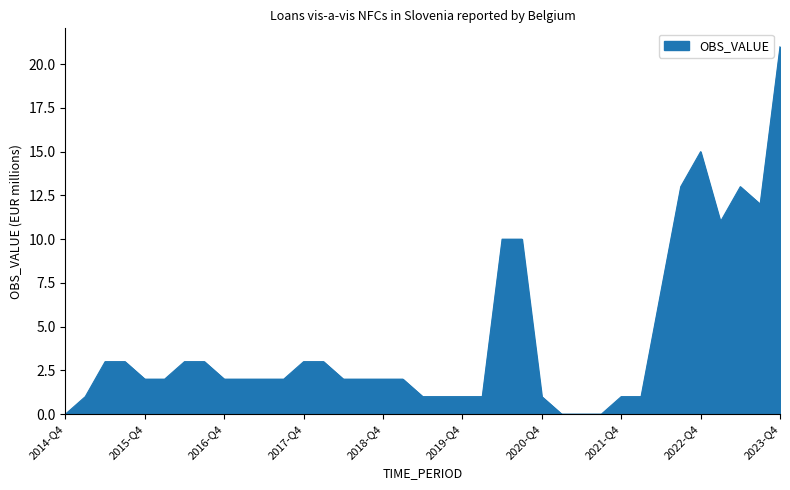

What is the difference between the maximum and second lowest values?

21